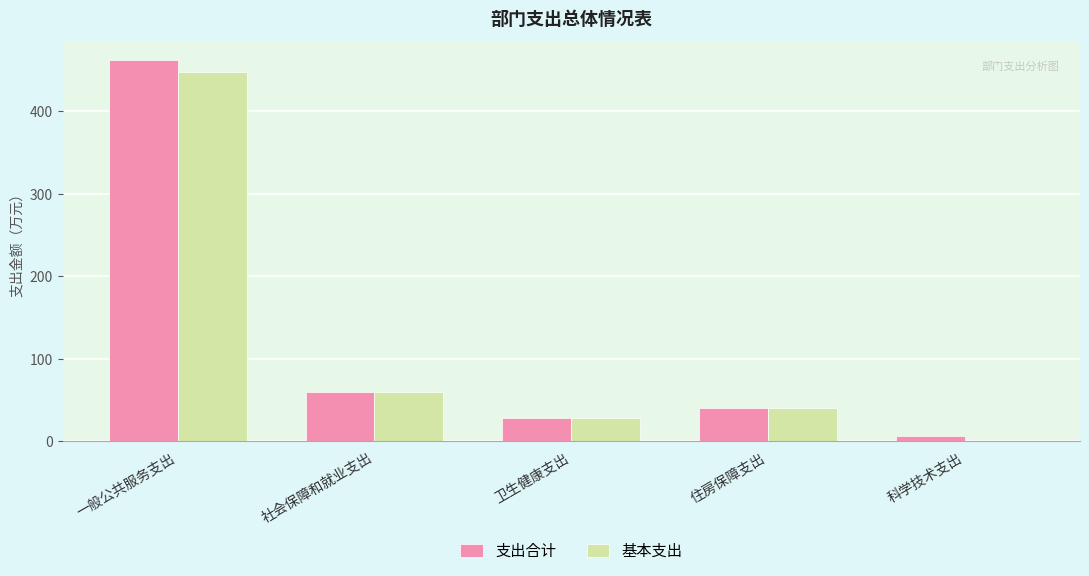

Count the number of data series in this chart.

2